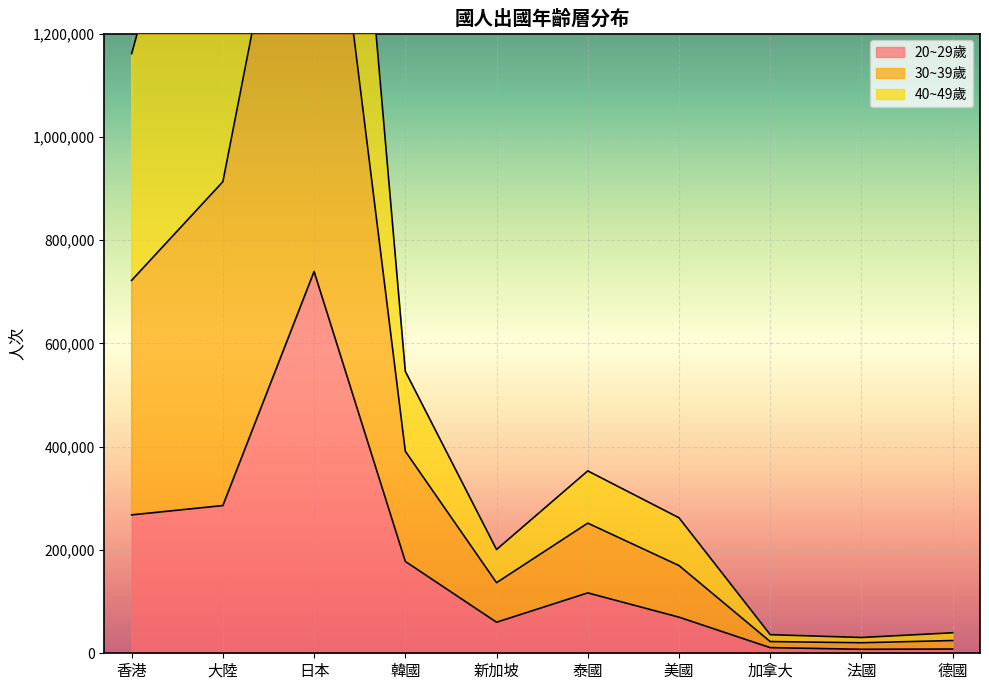

The value of 20~29歲 at 泰國 is 165013. True or false?

False